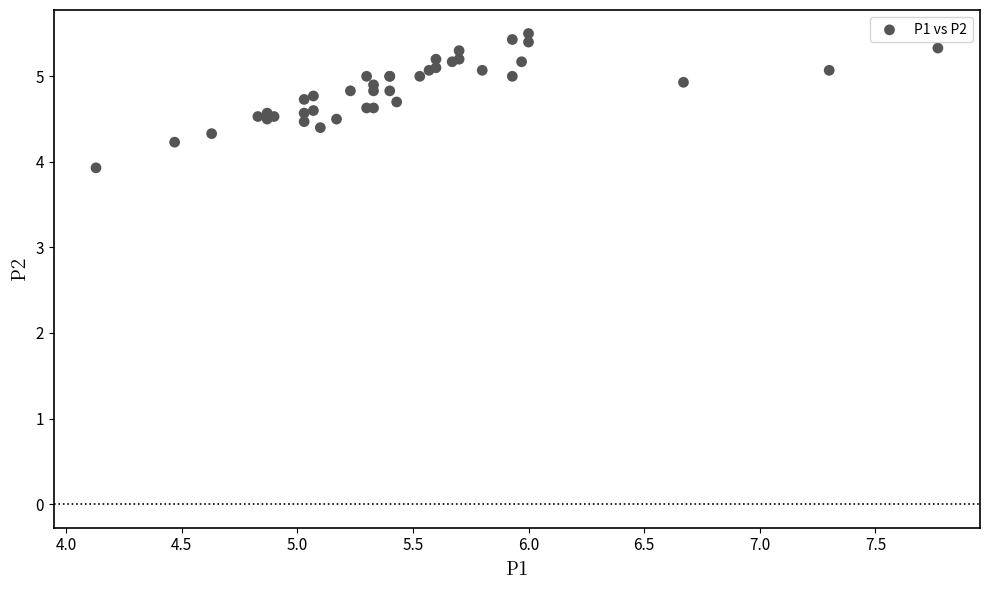

What Y value in the scatter plot is closest to 4?

3.9